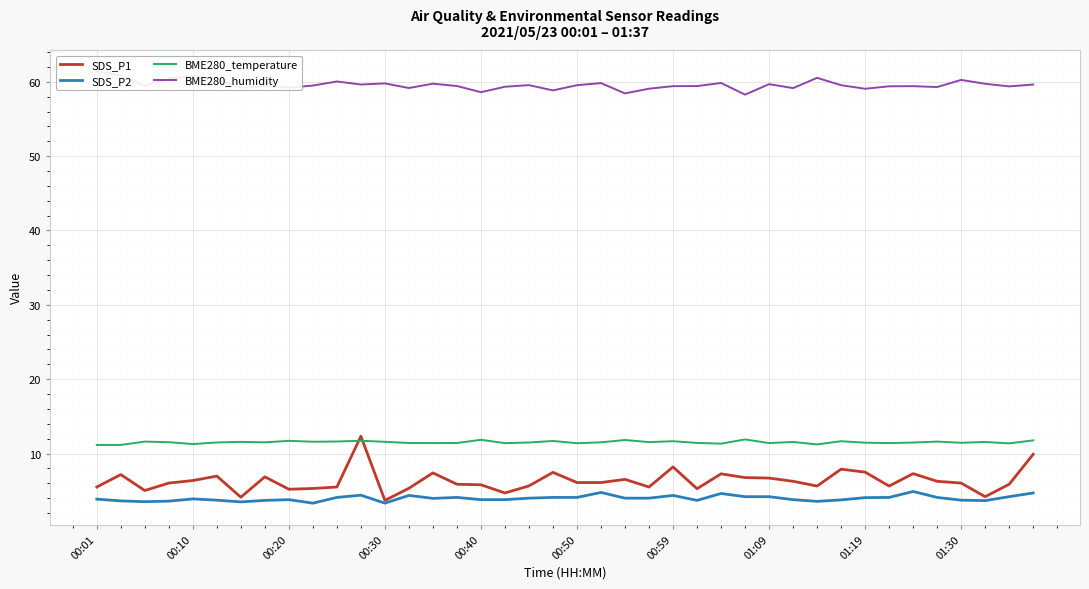

What is the lowest value of the SDS_P2 series?

3.3